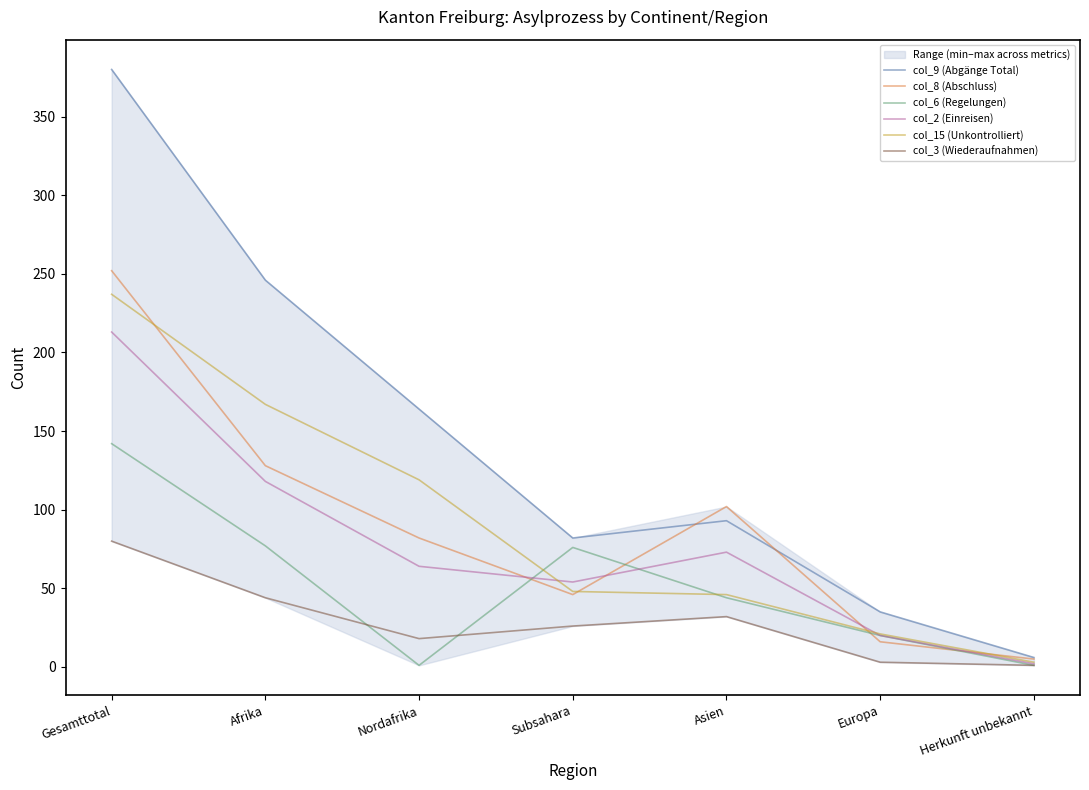

Does the chart display data point markers on the line(s)?

No